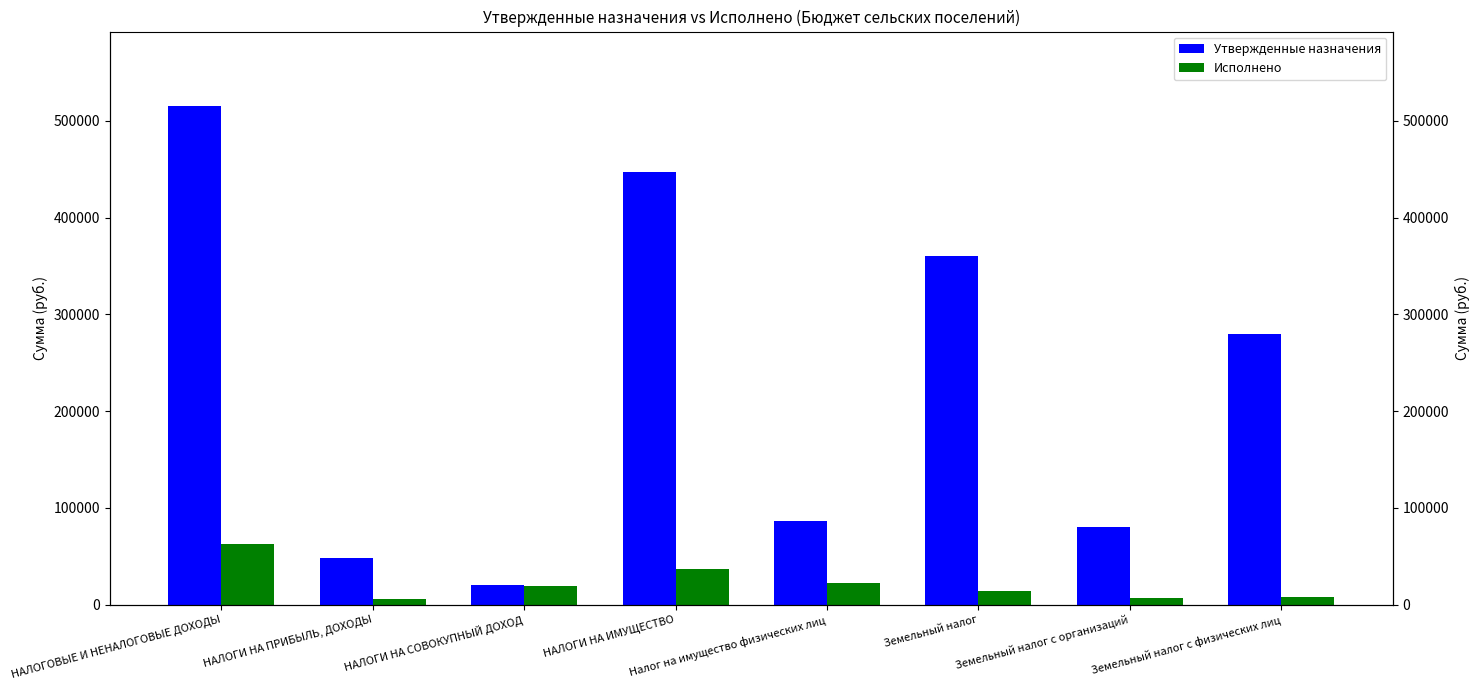

What is the total value across all series at Земельный налог с физических лиц?

287456.7